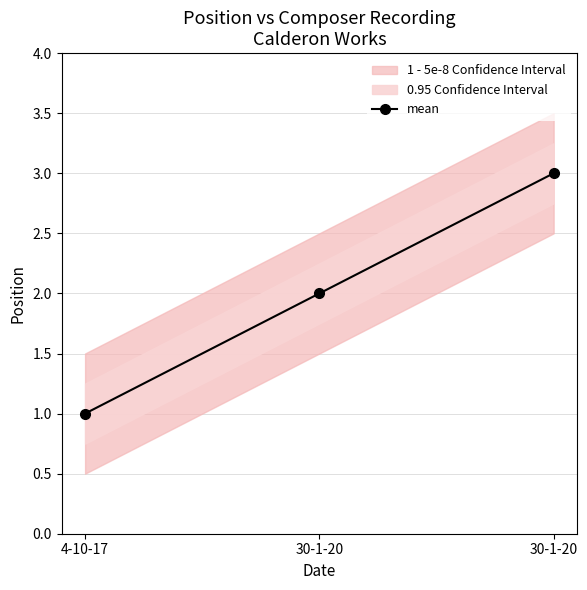

Does the chart display data point markers on the line(s)?

Yes